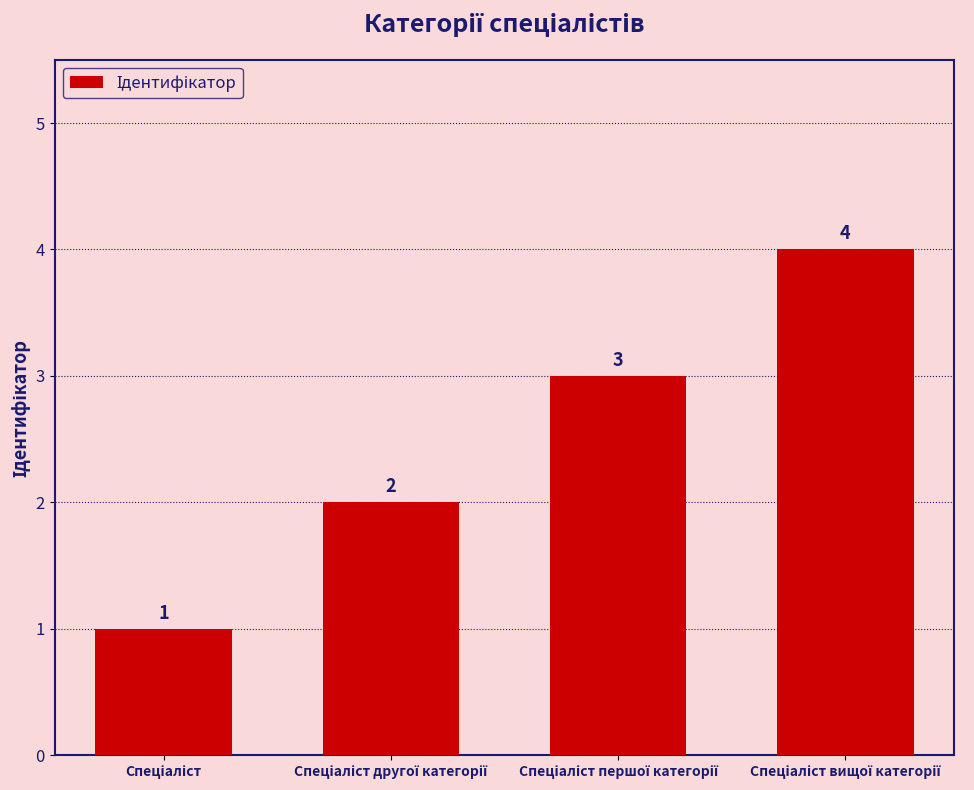

How many values are between 2 and 4?

3